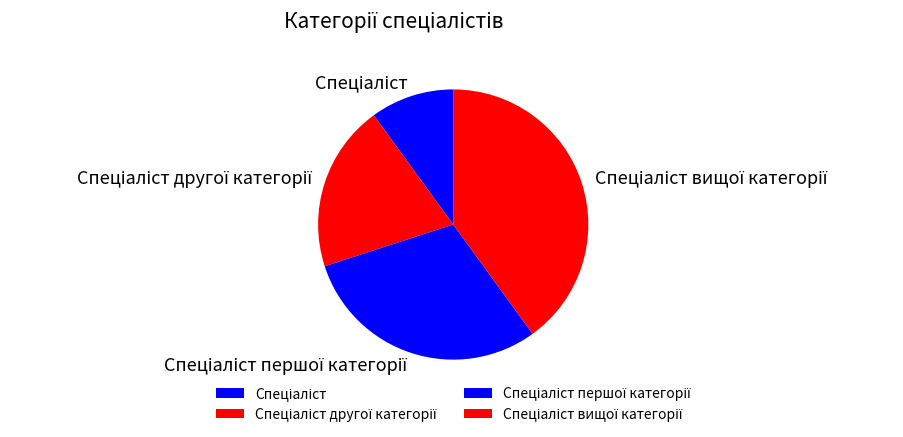

Is there a majority slice in this chart?

No